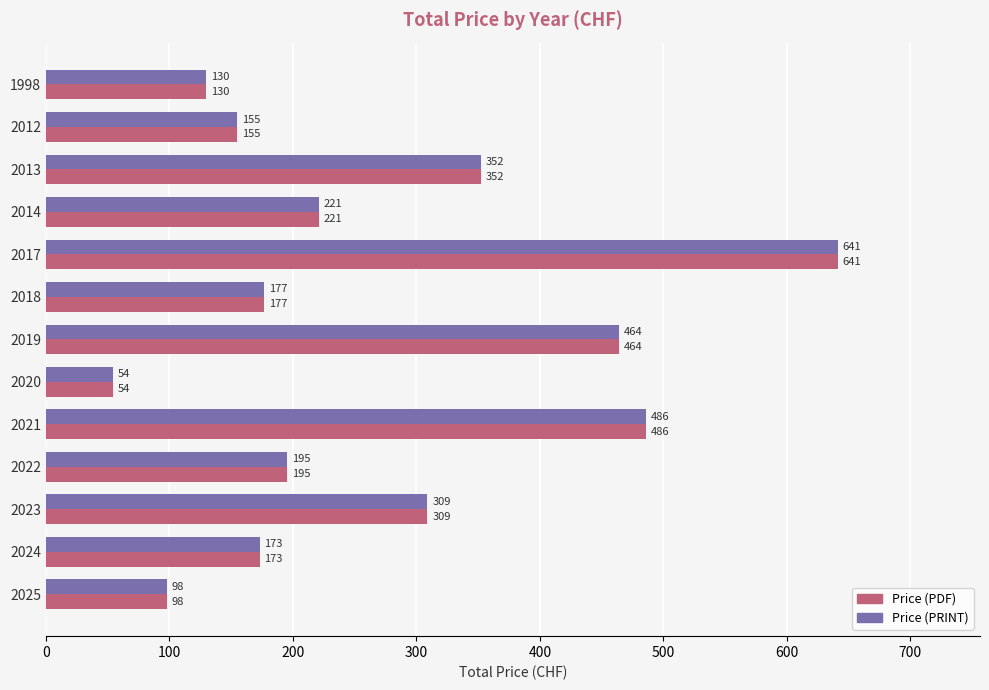

What is the maximum value shown in the chart?

641